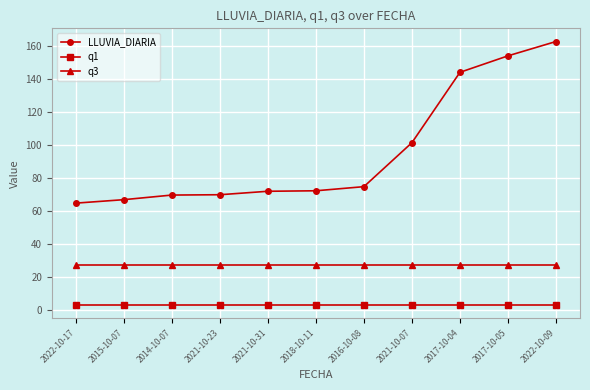

True or false: q3 and q1 intersect in this chart.

False